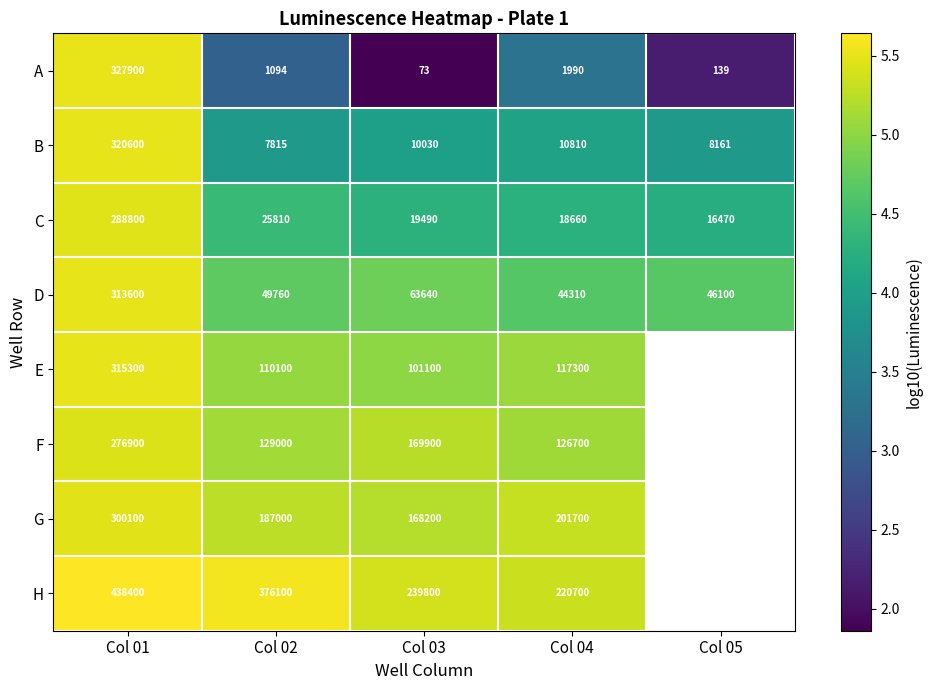

What is the difference between the highest and lowest values at Col 01?

161500.0